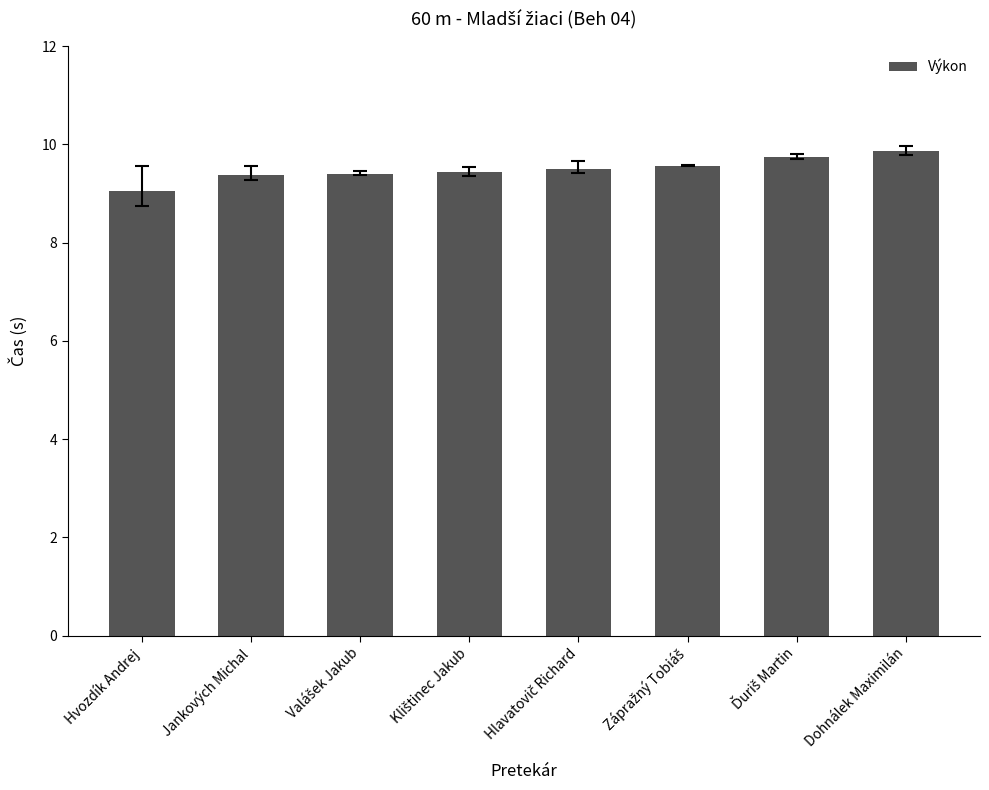

What is the value of the 4th bar from the left?

9.4